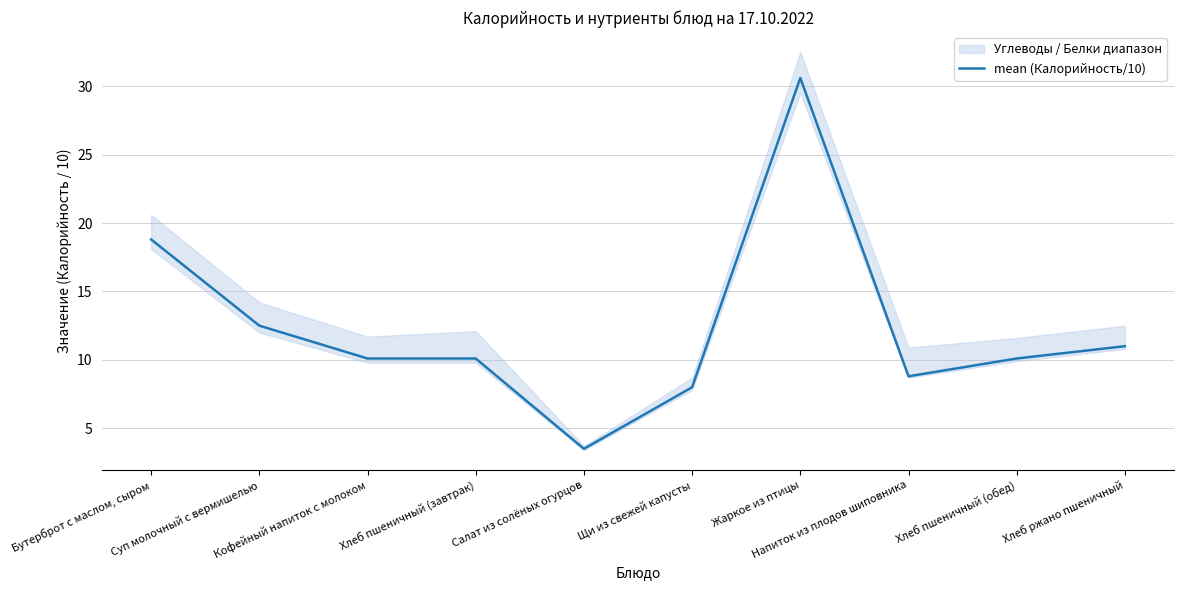

Does the chart display data point markers on the line(s)?

No